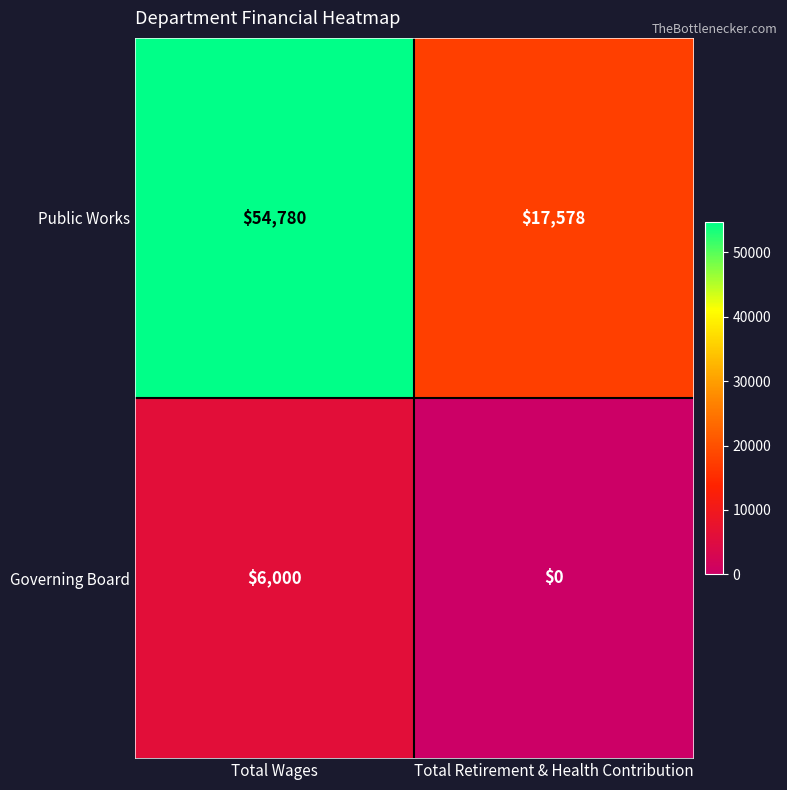

Reading left to right, what are all the values shown in this chart?

Public Works: Total Wages=54780	Total Retirement & Health Contribution=17578
Governing Board: Total Wages=6000	Total Retirement & Health Contribution=0